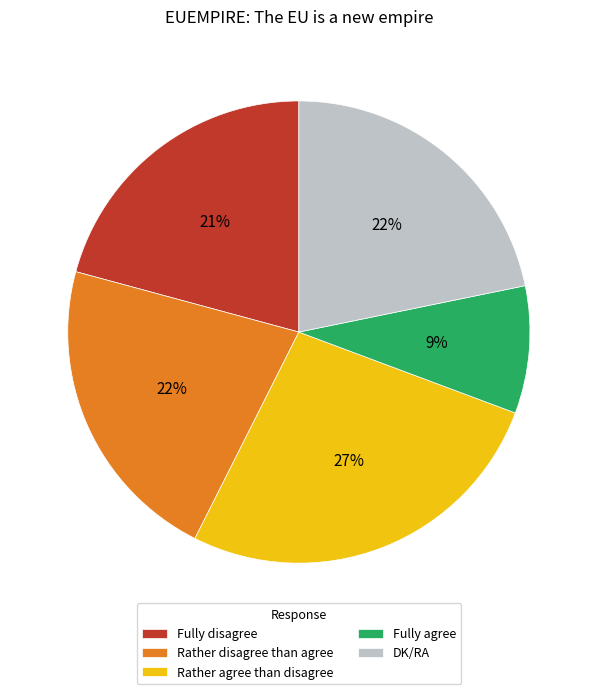

Is DK/RA the majority of the pie?

No